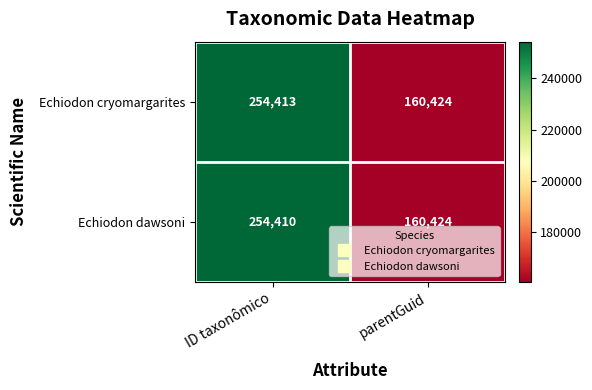

At which category is the sum across all series the highest?

ID taxonômico